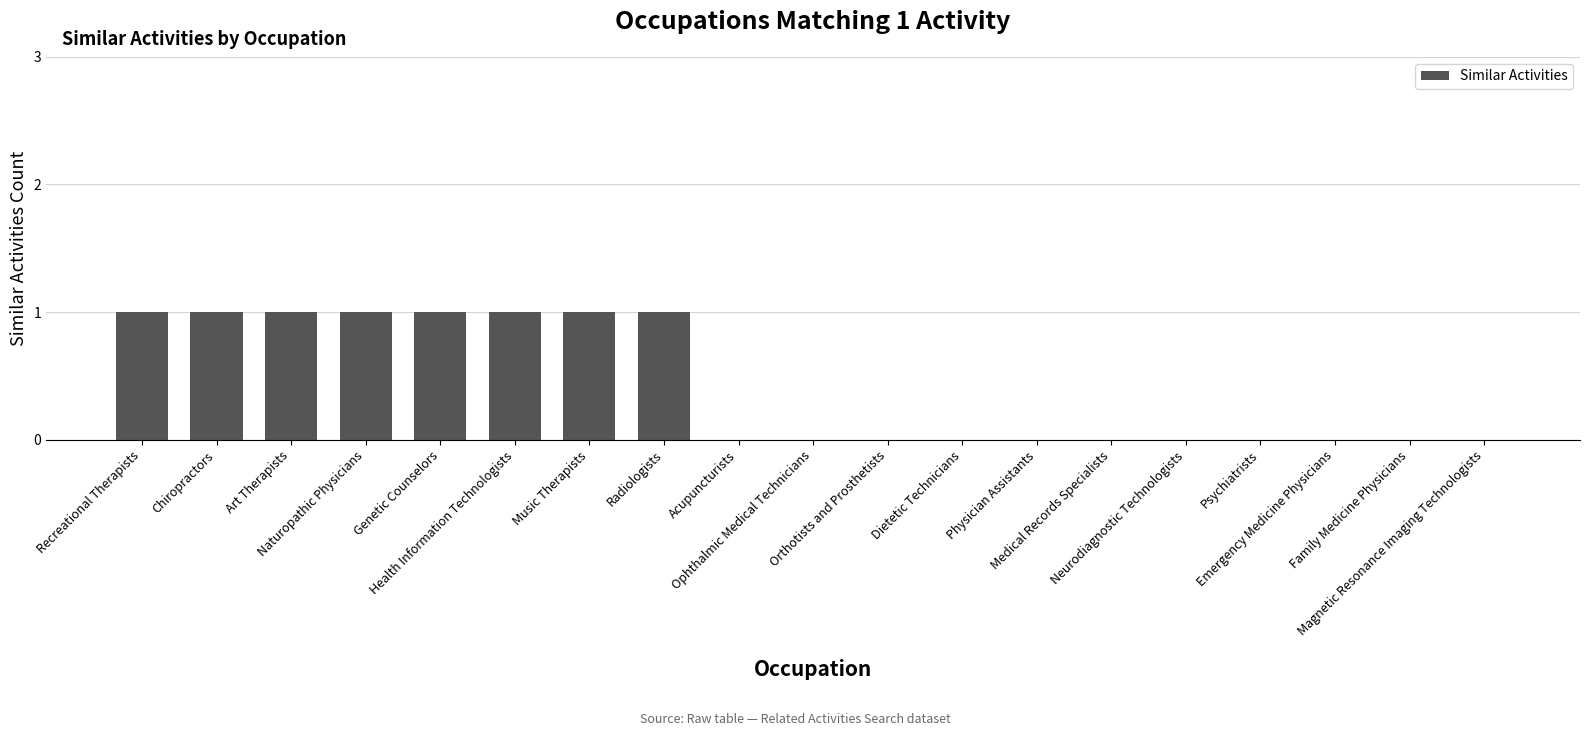

What is the change in value from Recreational Therapists to Physician Assistants?

-1